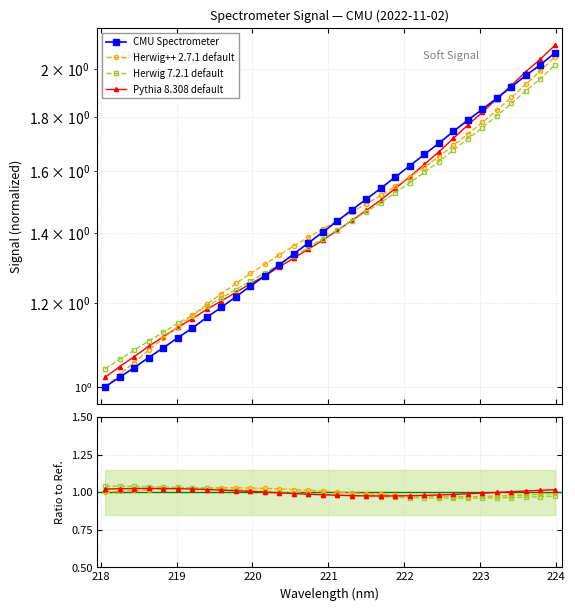

True or false: Herwig++ 2.7.1 default has a value of 1.4 at 219.

False